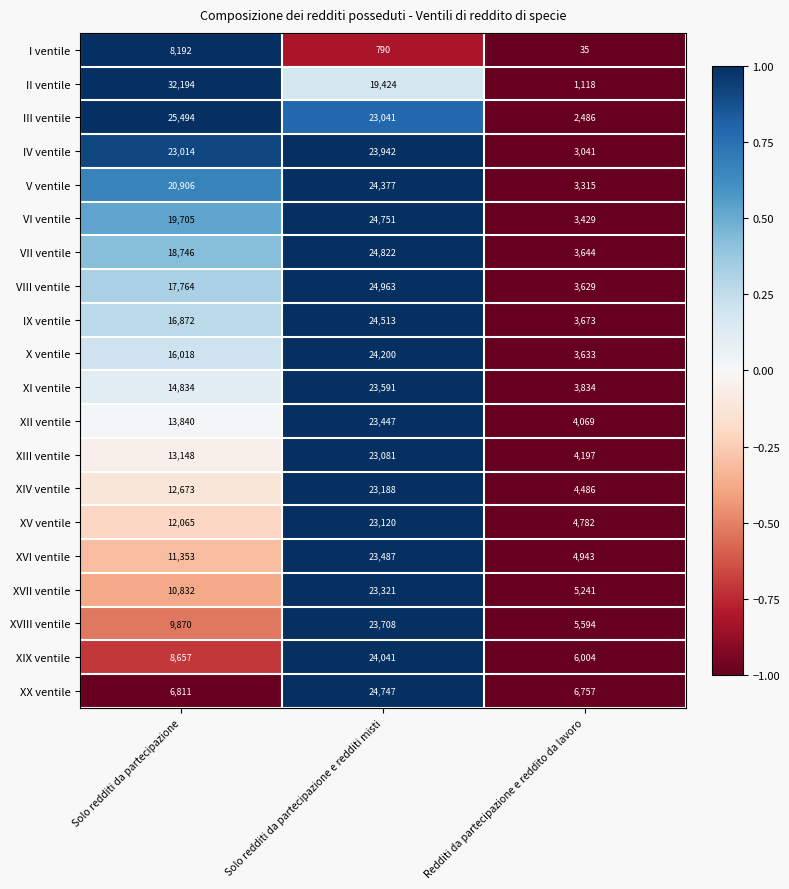

List the labels in order of VIII ventile value, smallest first.

Redditi da partecipazione e reddito da lavoro, Solo redditi da partecipazione, Solo redditi da partecipazione e redditi misti